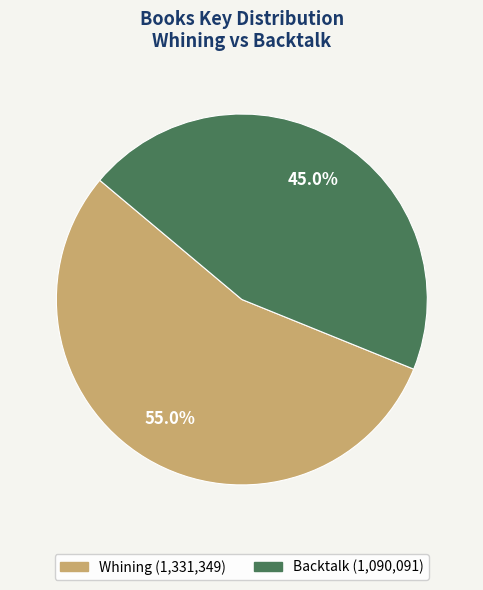

Rank the categories by value from highest to lowest.

Whining, Backtalk